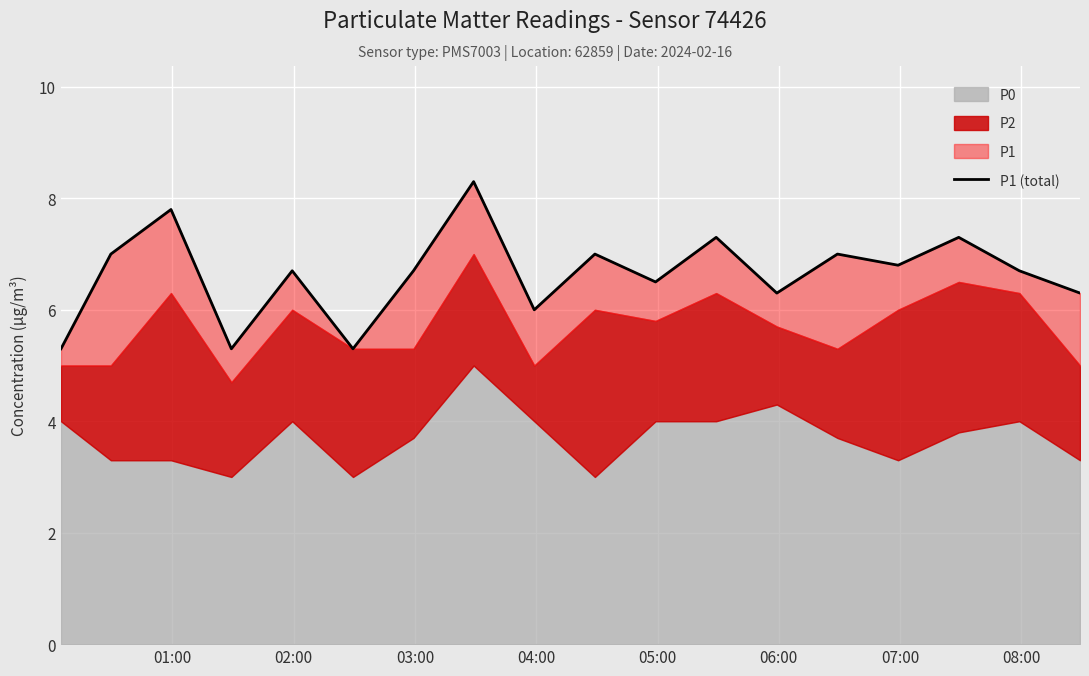

The chart shows a value of 9.9 at 12. True or false?

False